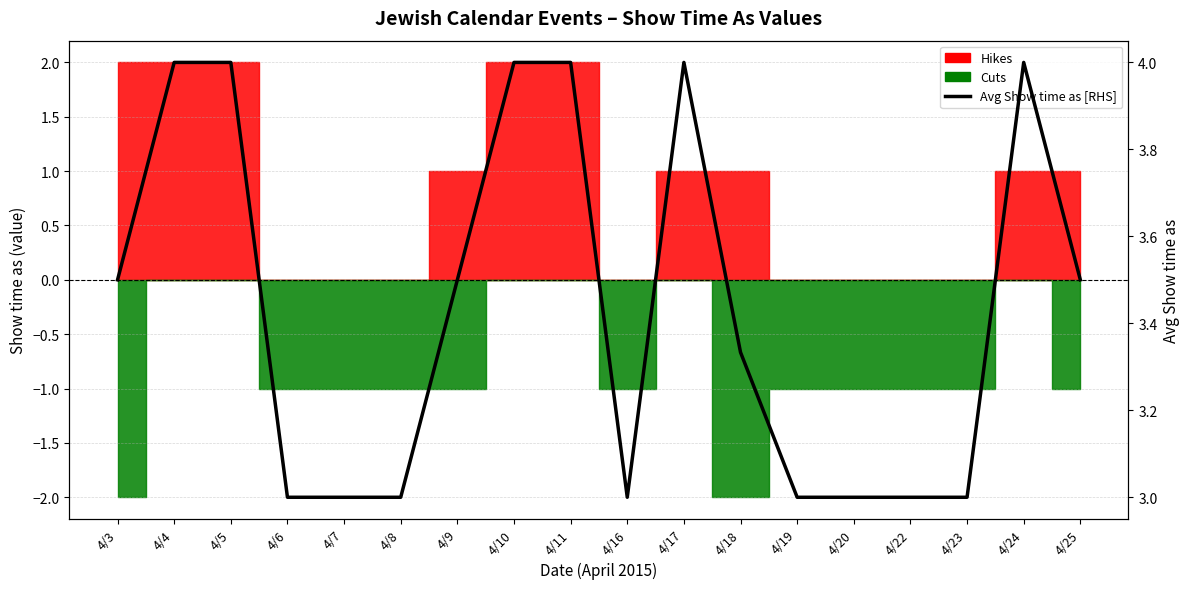

What is the difference between the values at 4/3 and 4/17?

0.5